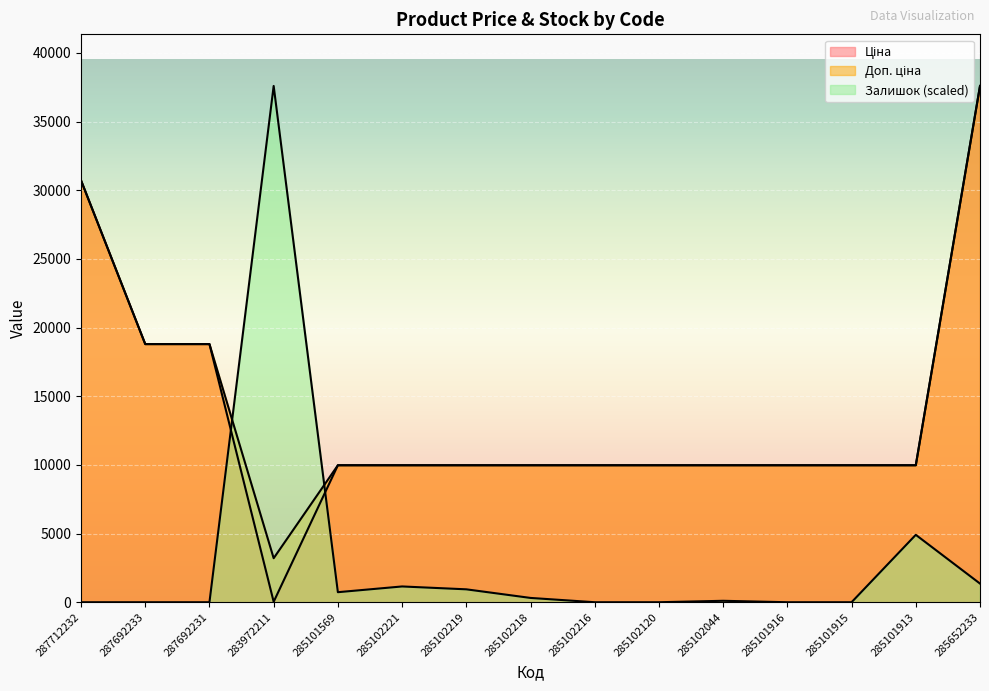

Where does the Ціна series first go above 9974?

287712232